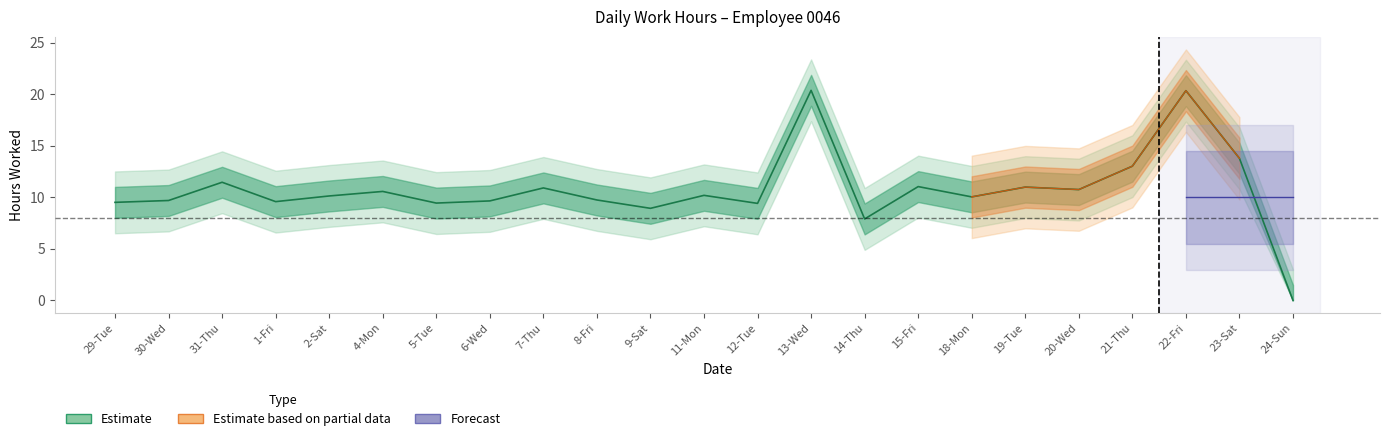

At which label is Forecast closest to 10?

23-Sat